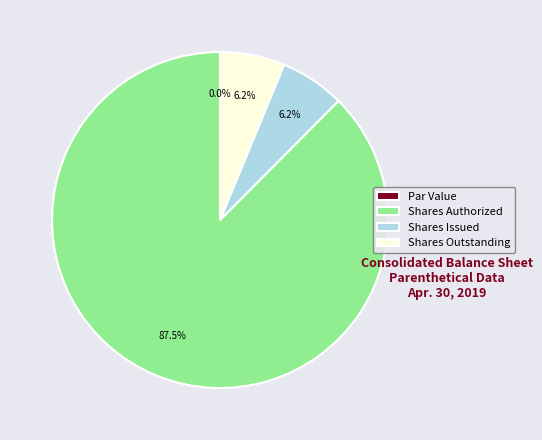

The Common stock, par value slice represents 1% of the pie. True or false?

False